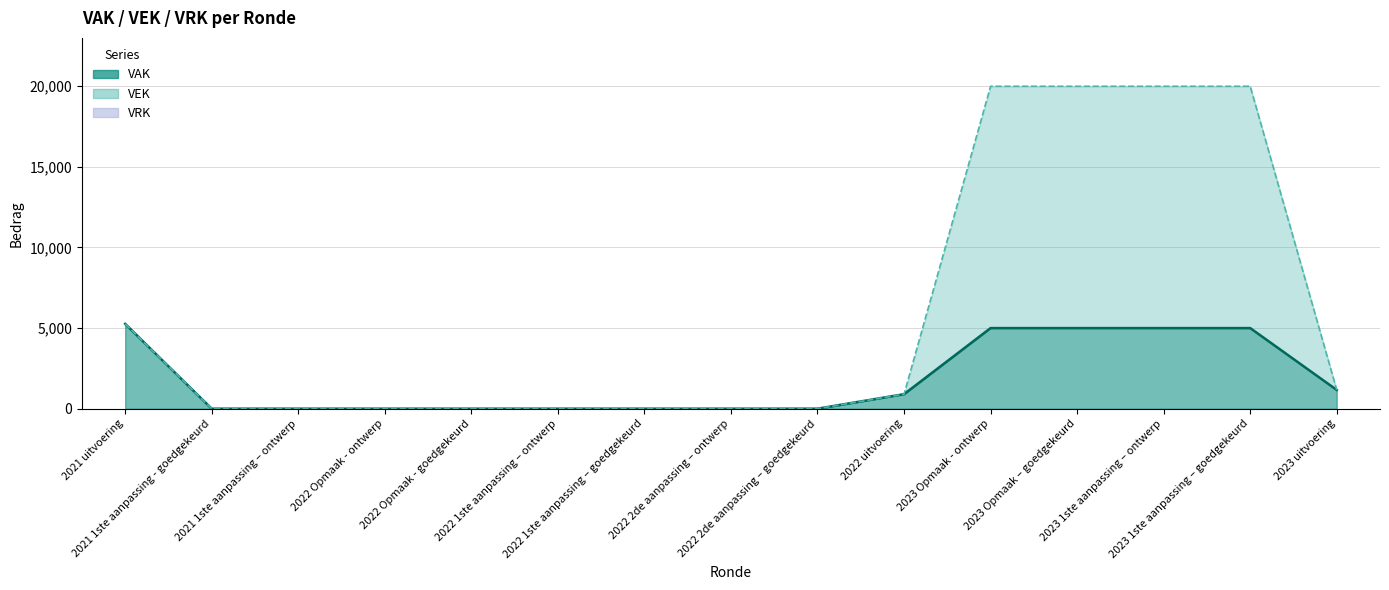

At how many categories does at least one series exceed 13119?

4